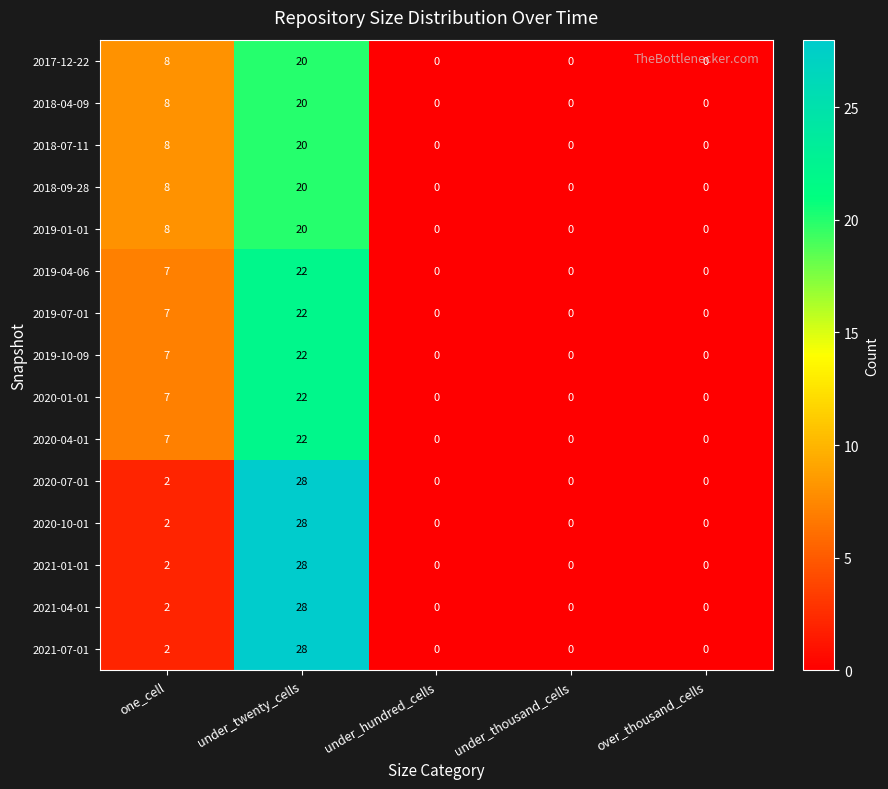

Count the 2019-07-01 values in the range 0 to 7.

4